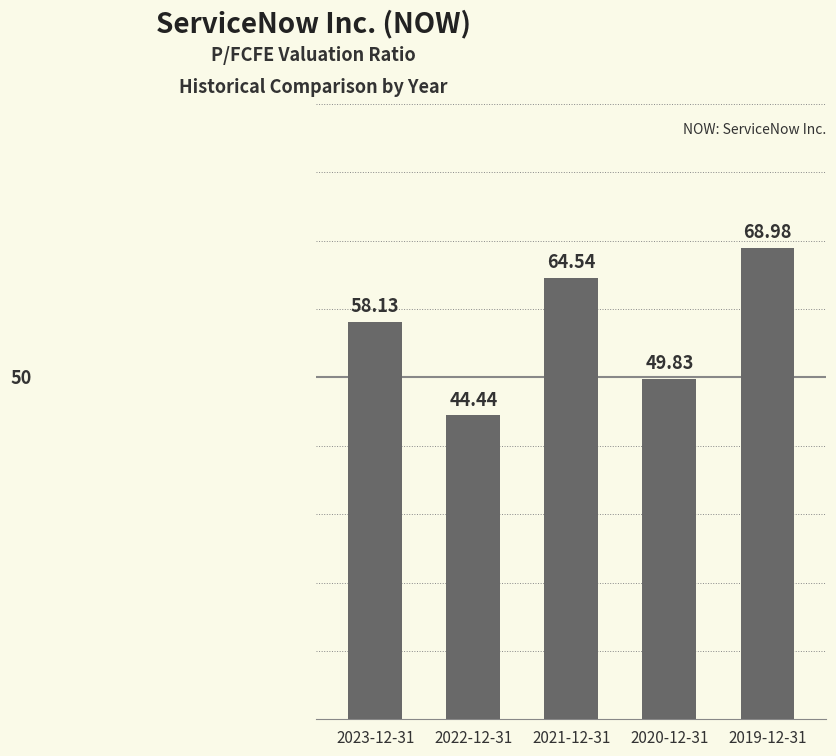

How many values are below 58?

2